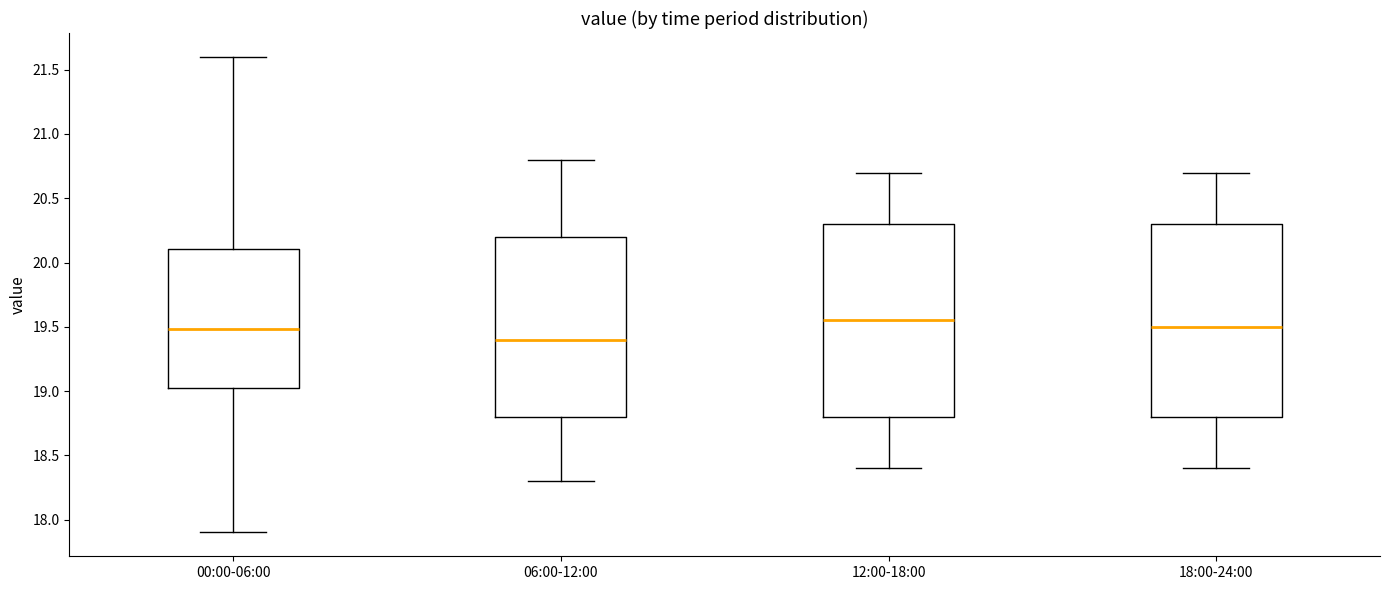

Reading left to right, read every box against the y-axis: the position of its median line, the range the box covers, and the ends of its whiskers. The values are not printed on the chart, so give them approximately, as read against the axis.

00:00-06:00: median 19.50, box 19.00 to 20.10, whiskers 17.90 to 21.60
06:00-12:00: median 19.40, box 18.80 to 20.20, whiskers 18.30 to 20.80
12:00-18:00: median 19.55, box 18.80 to 20.30, whiskers 18.40 to 20.70
18:00-24:00: median 19.50, box 18.80 to 20.30, whiskers 18.40 to 20.70